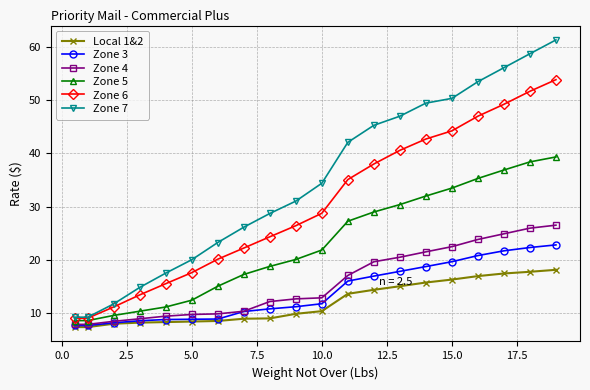

What is the sum of all Zone 4 values?

313.1